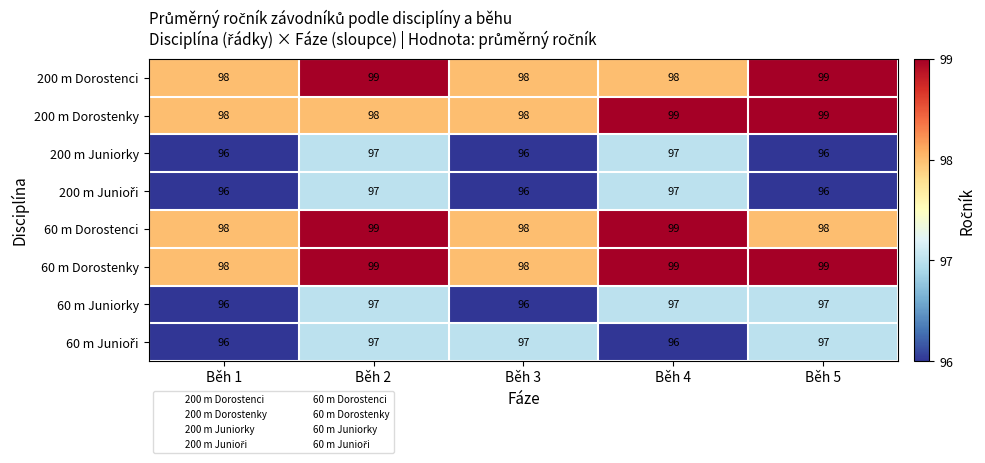

What is the spread (max minus min) of values at Běh 4?

3